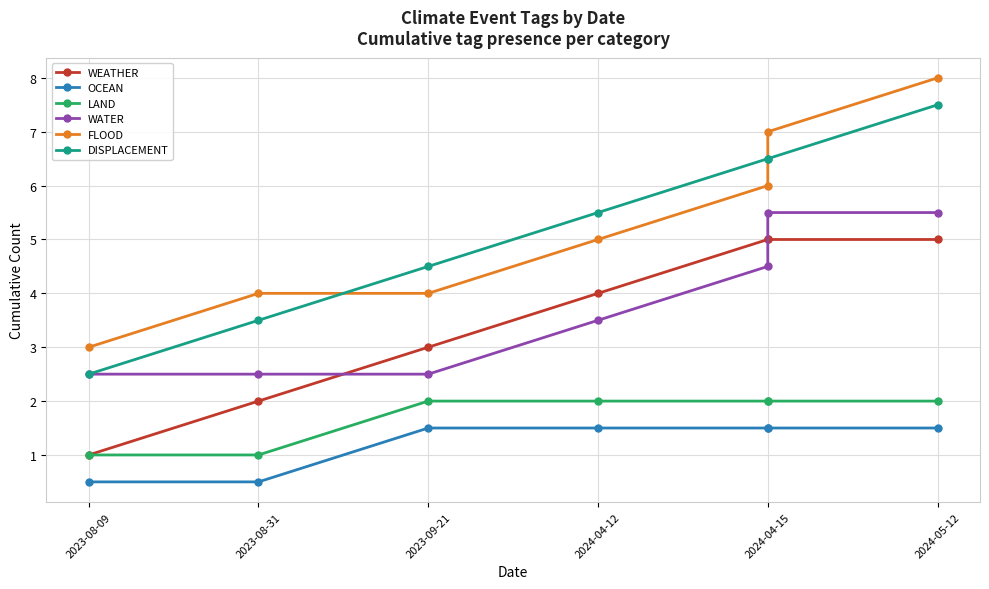

Where does the OCEAN series first go above 1?

2023-09-21